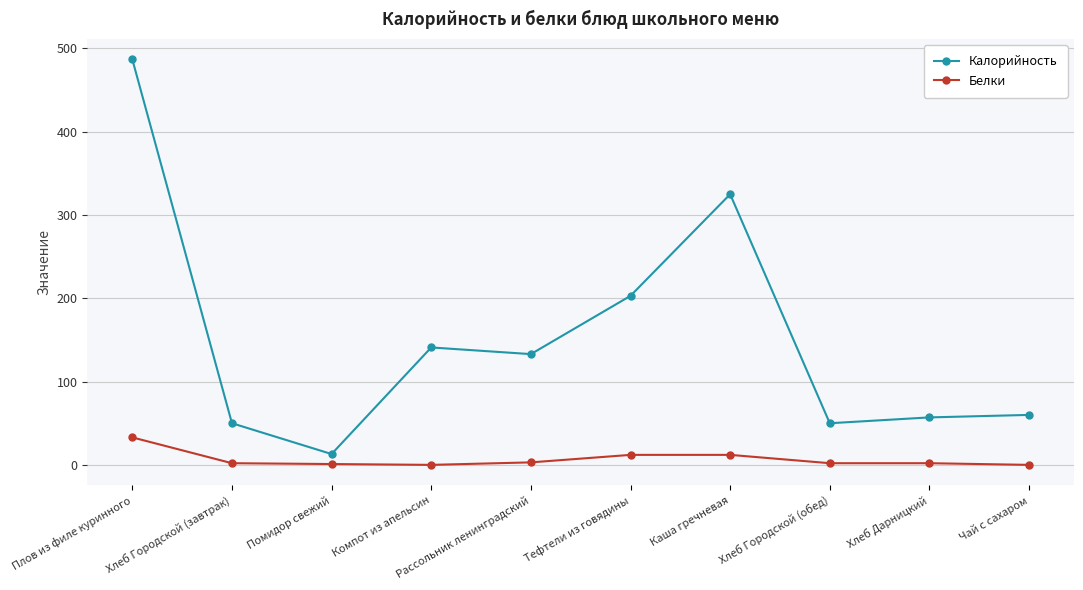

Which series has the largest range (max minus min)?

Калорийность